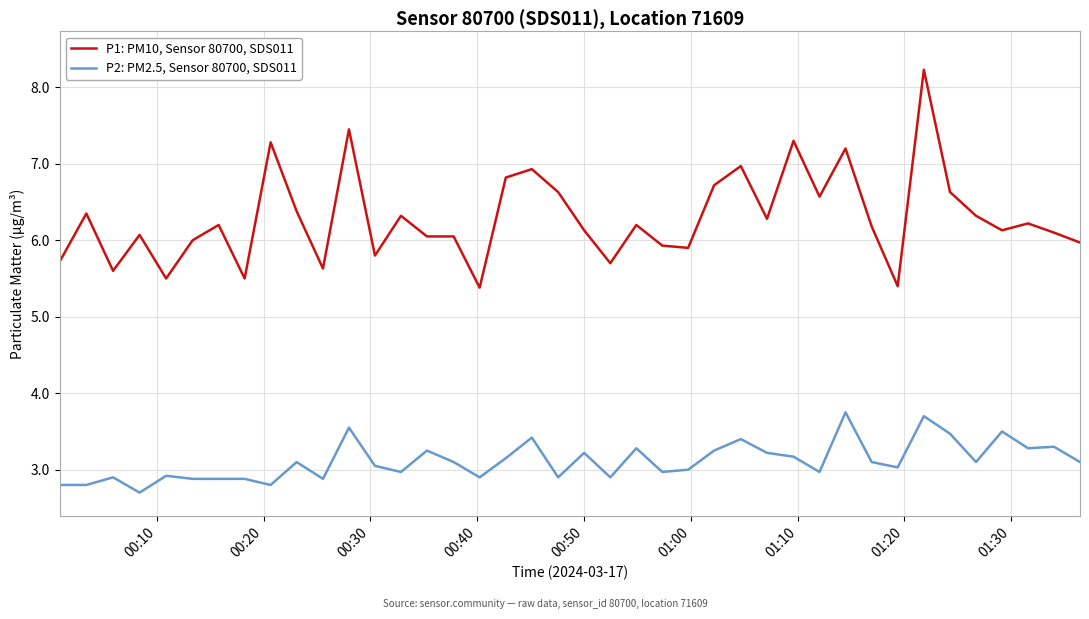

Does the chart have visible grid lines?

Yes